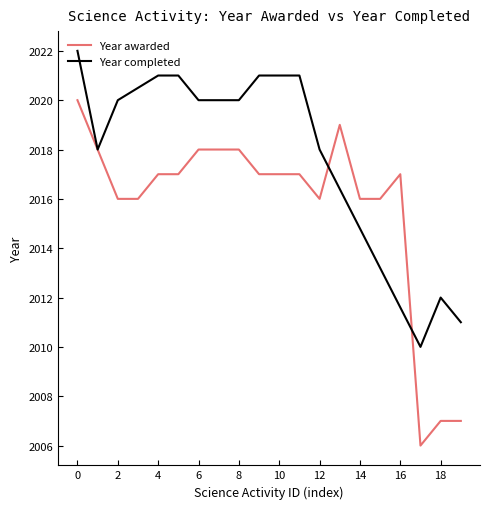

How many points are higher than both their immediate neighbors (excluding endpoints)?

2